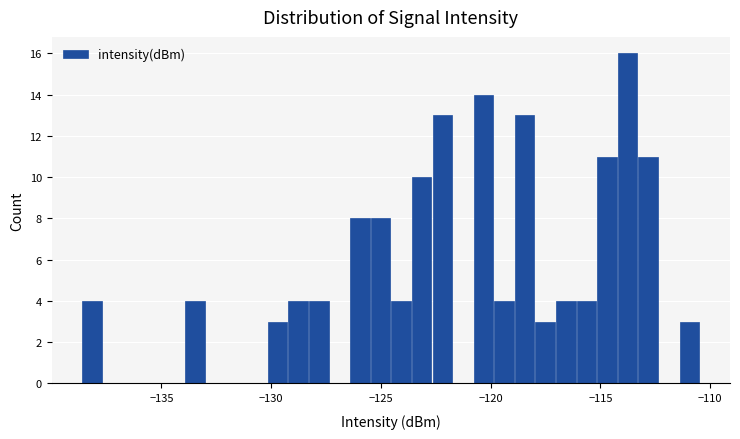

Around what value on the x-axis is the tallest bar? Give the approximate position of its centre, as read against the axis.

-114.0